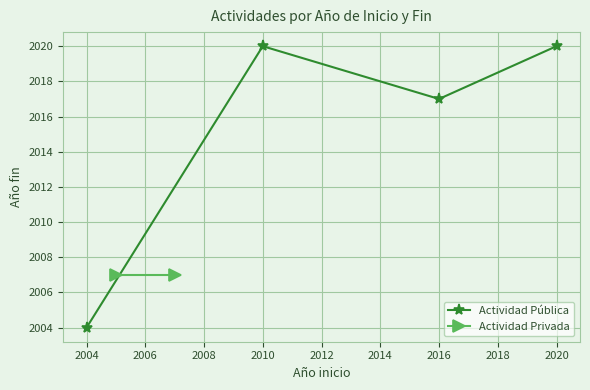

What is the maximum value shown in the chart?

2020